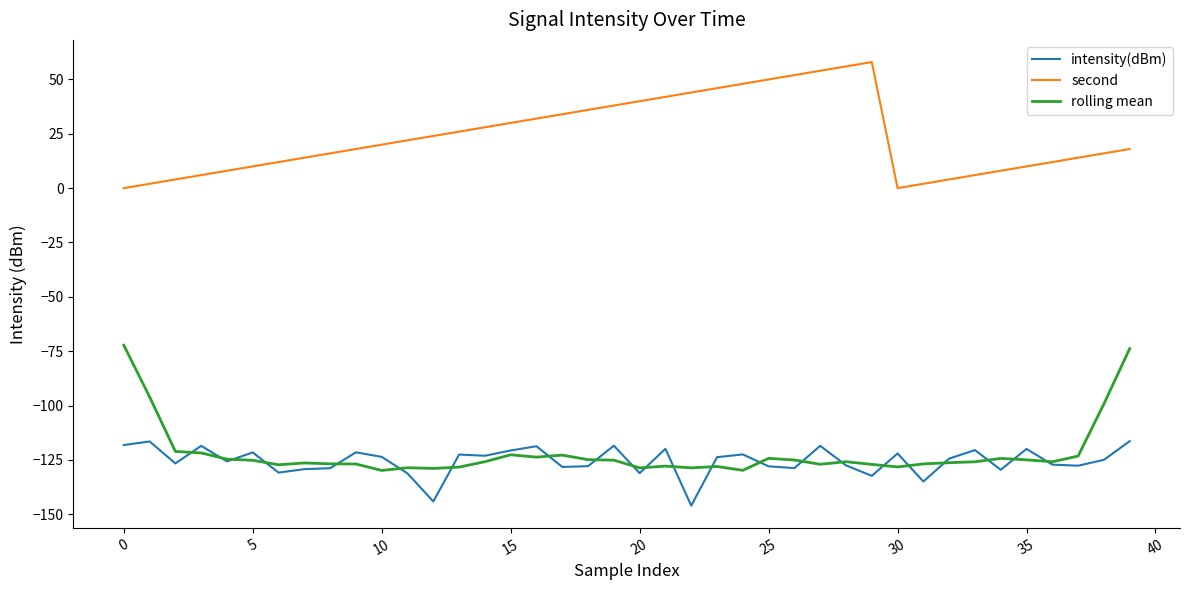

True or false: rolling mean and second intersect in this chart.

False